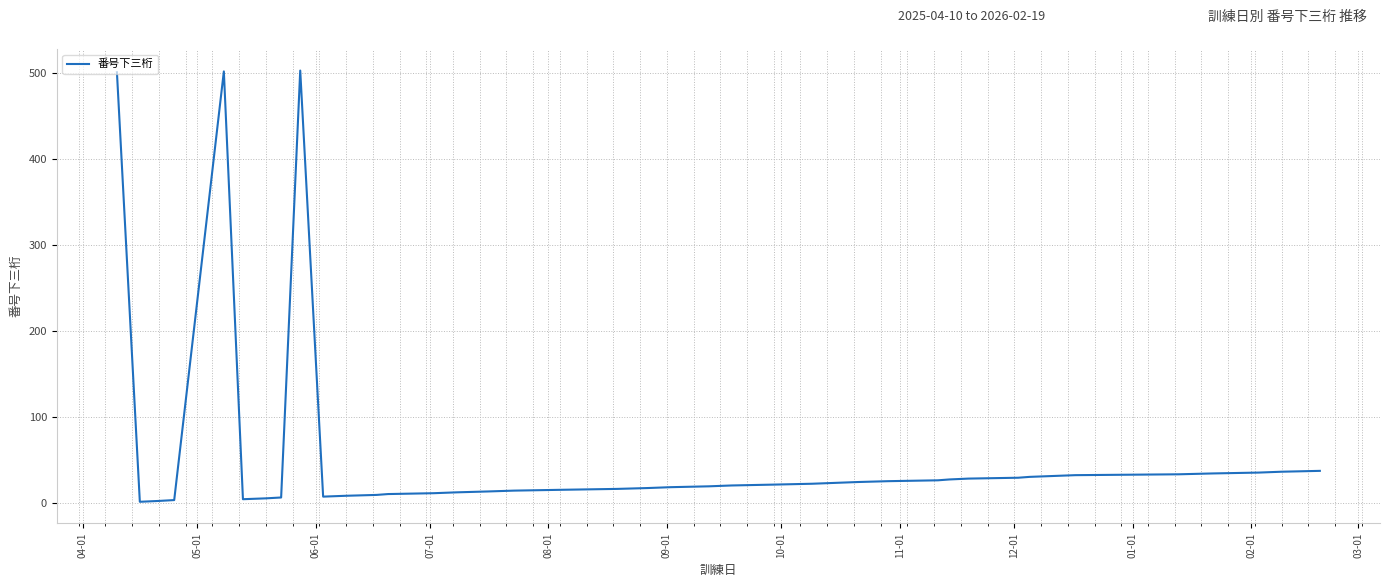

What is the maximum value shown in the chart?

503